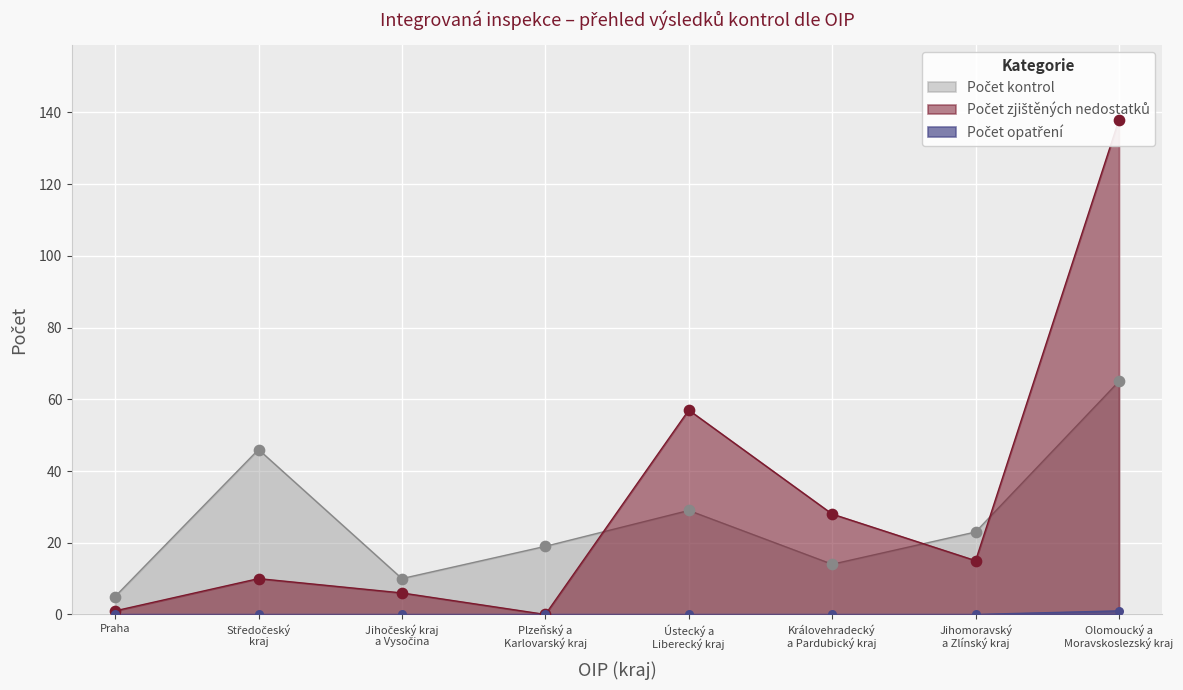

At which category is the sum across all series the highest?

Olomoucký a Moravskoslezský kraj